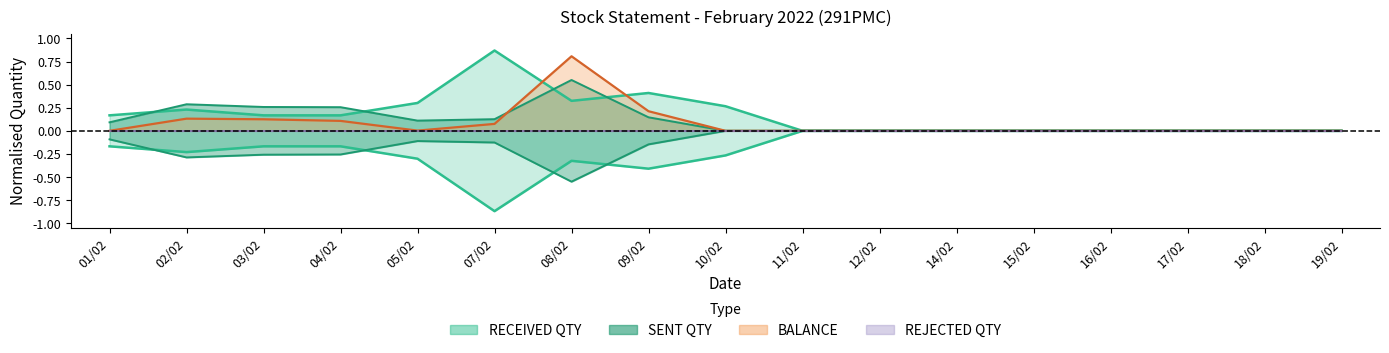

Rank the series by their average value, from lowest to highest.

BALANCE, SENT QTY, RECEIVED QTY